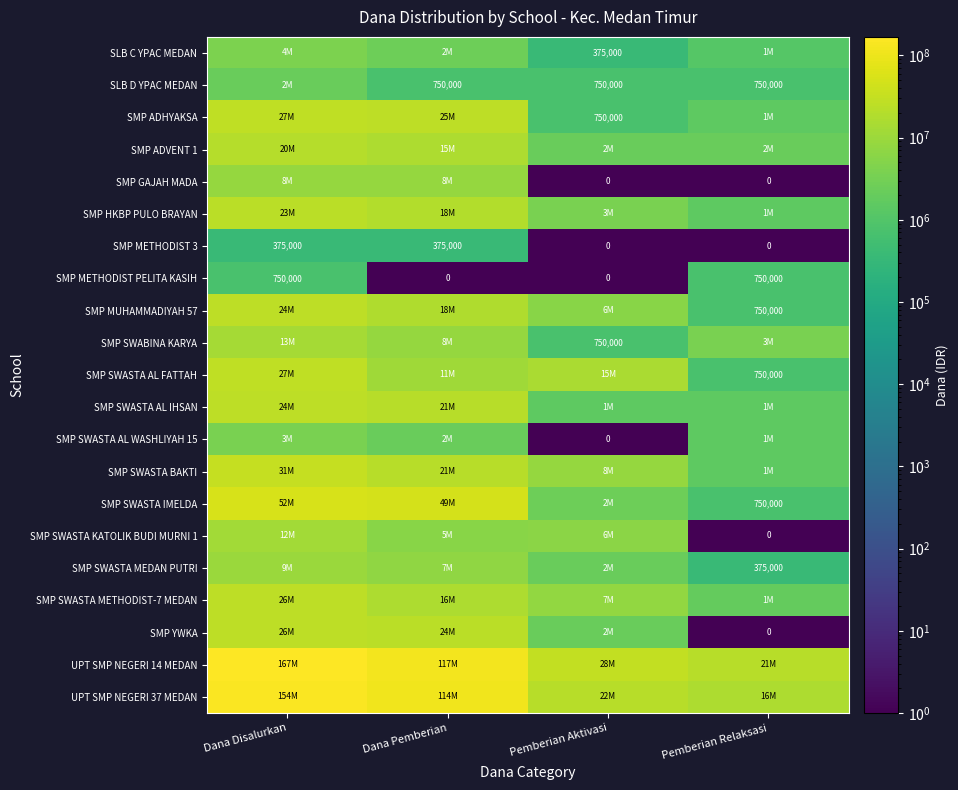

Read the SMP METHODIST PELITA KASIH value at Dana Disalurkan, to the nearest 10.

750000